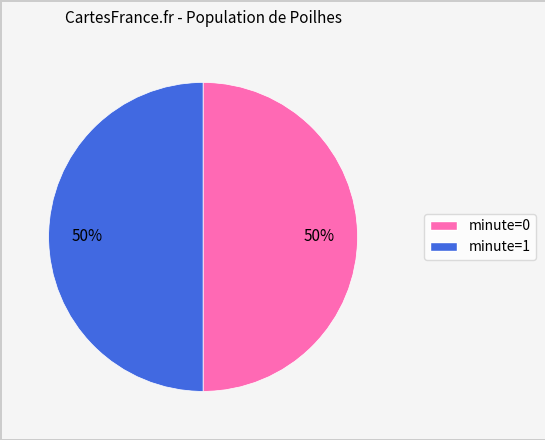

To the nearest percent, what is the average slice percentage?

50%